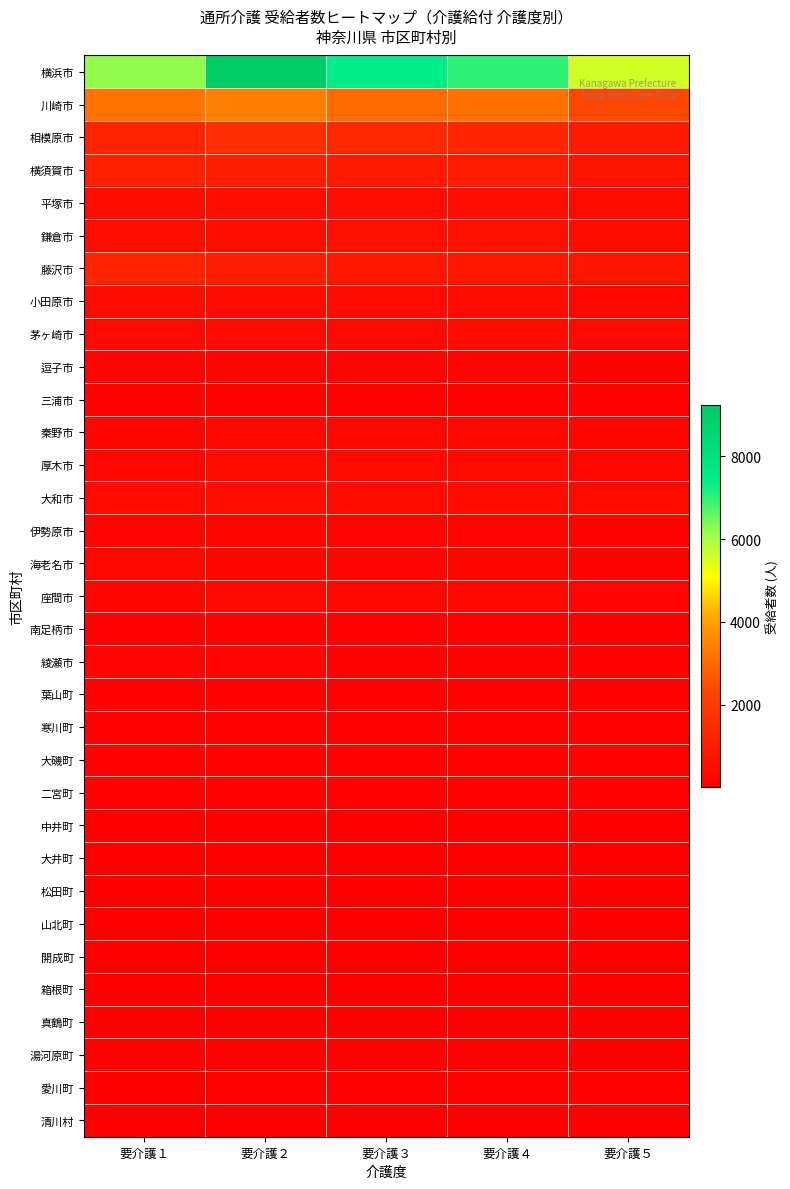

Reading left to right, list all the values displayed in this chart.

横浜市: 要介護１=6189	要介護２=9242	要介護３=7404	要介護４=7037	要介護５=5596
川崎市: 要介護１=3190	要介護２=3395	要介護３=3009	要介護４=3133	要介護５=2375
相模原市: 要介護１=1241	要介護２=1563	要介護３=1434	要介護４=1315	要介護５=892
横須賀市: 要介護１=1120	要介護２=1046	要介護３=940	要介護４=992	要介護５=632
平塚市: 要介護１=439	要介護２=522	要介護３=498	要介護４=476	要介護５=375
鎌倉市: 要介護１=508	要介護２=538	要介護３=575	要介護４=549	要介護５=400
藤沢市: 要介護１=1217	要介護２=1015	要介護３=805	要介護４=794	要介護５=717
小田原市: 要介護１=457	要介護２=425	要介護３=385	要介護４=395	要介護５=288
茅ヶ崎市: 要介護１=322	要介護２=350	要介護３=325	要介護４=416	要介護５=326
逗子市: 要介護１=171	要介護２=180	要介護３=180	要介護４=159	要介護５=138
三浦市: 要介護１=116	要介護２=99	要介護３=104	要介護４=91	要介護５=65
秦野市: 要介護１=208	要介護２=269	要介護３=244	要介護４=250	要介護５=210
厚木市: 要介護１=246	要介護２=414	要介護３=333	要介護４=353	要介護５=284
大和市: 要介護１=428	要介護２=482	要介護３=461	要介護４=406	要介護５=334
伊勢原市: 要介護１=174	要介護２=188	要介護３=166	要介護４=159	要介護５=127
海老名市: 要介護１=227	要介護２=218	要介護３=177	要介護４=209	要介護５=116
座間市: 要介護１=217	要介護２=308	要介護３=248	要介護４=224	要介護５=166
南足柄市: 要介護１=73	要介護２=71	要介護３=47	要介護４=57	要介護５=33
綾瀬市: 要介護１=154	要介護２=152	要介護３=120	要介護４=137	要介護５=95
葉山町: 要介護１=77	要介護２=77	要介護３=77	要介護４=72	要介護５=61
寒川町: 要介護１=70	要介護２=66	要介護３=43	要介護４=67	要介護５=46
大磯町: 要介護１=61	要介護２=60	要介護３=56	要介護４=62	要介護５=67
二宮町: 要介護１=59	要介護２=53	要介護３=72	要介護４=68	要介護５=43
中井町: 要介護１=7	要介護２=22	要介護３=18	要介護４=13	要介護５=20
大井町: 要介護１=10	要介護２=23	要介護３=7	要介護４=19	要介護５=10
松田町: 要介護１=15	要介護２=18	要介護３=22	要介護４=16	要介護５=11
山北町: 要介護１=12	要介護２=19	要介護３=18	要介護４=10	要介護５=7
開成町: 要介護１=12	要介護２=19	要介護３=19	要介護４=24	要介護５=16
箱根町: 要介護１=23	要介護２=29	要介護３=23	要介護４=11	要介護５=13
真鶴町: 要介護１=24	要介護２=23	要介護３=22	要介護４=13	要介護５=14
湯河原町: 要介護１=81	要介護２=83	要介護３=81	要介護４=78	要介護５=33
愛川町: 要介護１=32	要介護２=54	要介護３=78	要介護４=49	要介護５=44
清川村: 要介護１=3	要介護２=4	要介護３=4	要介護４=3	要介護５=5